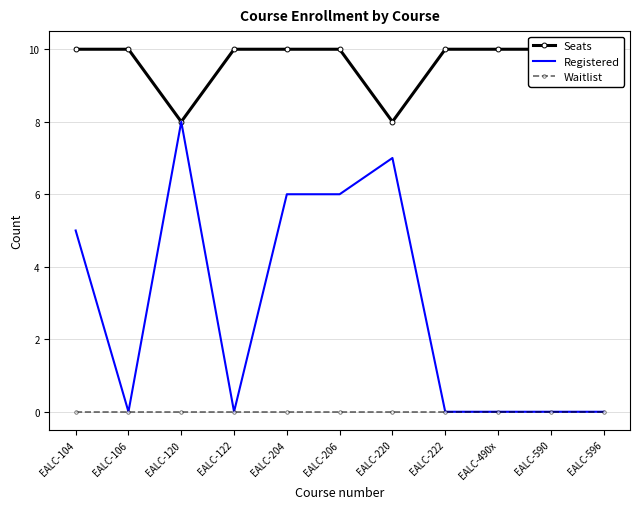

How many data points does each series have?

11